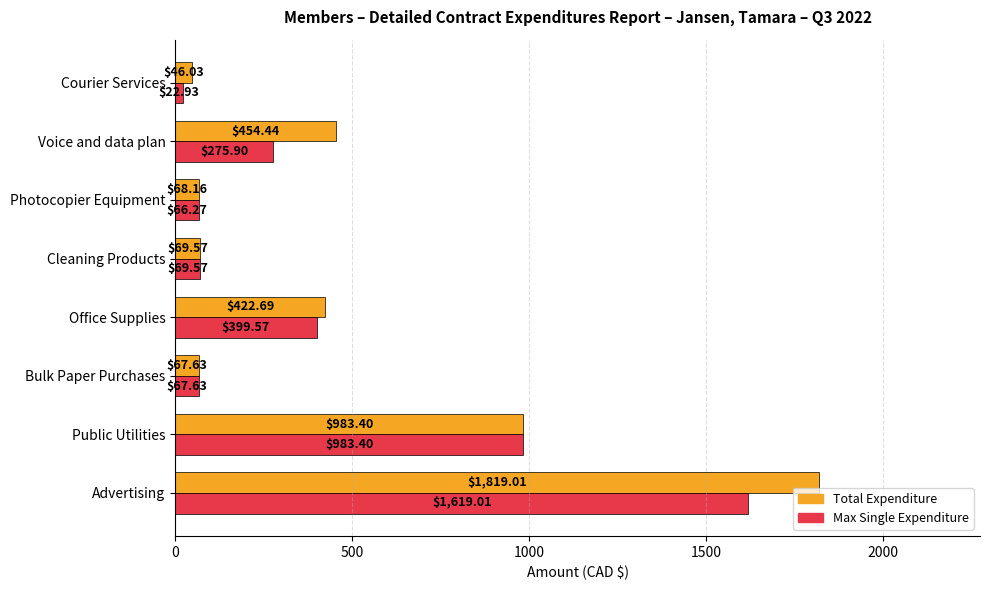

List the series in order of their peak value, lowest first.

Max Single Expenditure, Total Expenditure